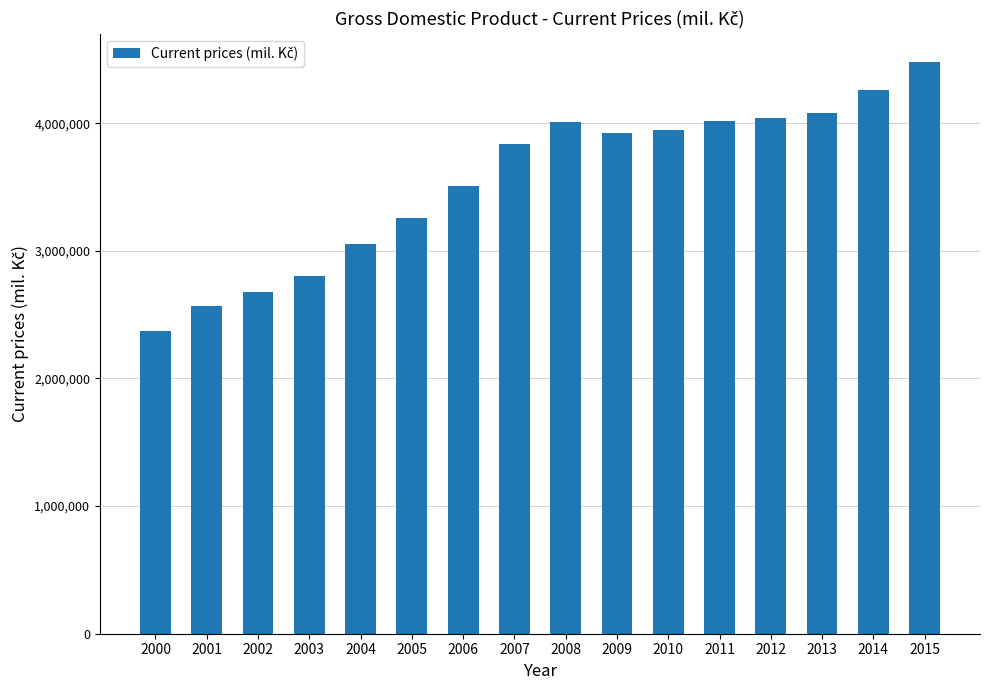

Is it true that the value at 2015 is 4476971?

True